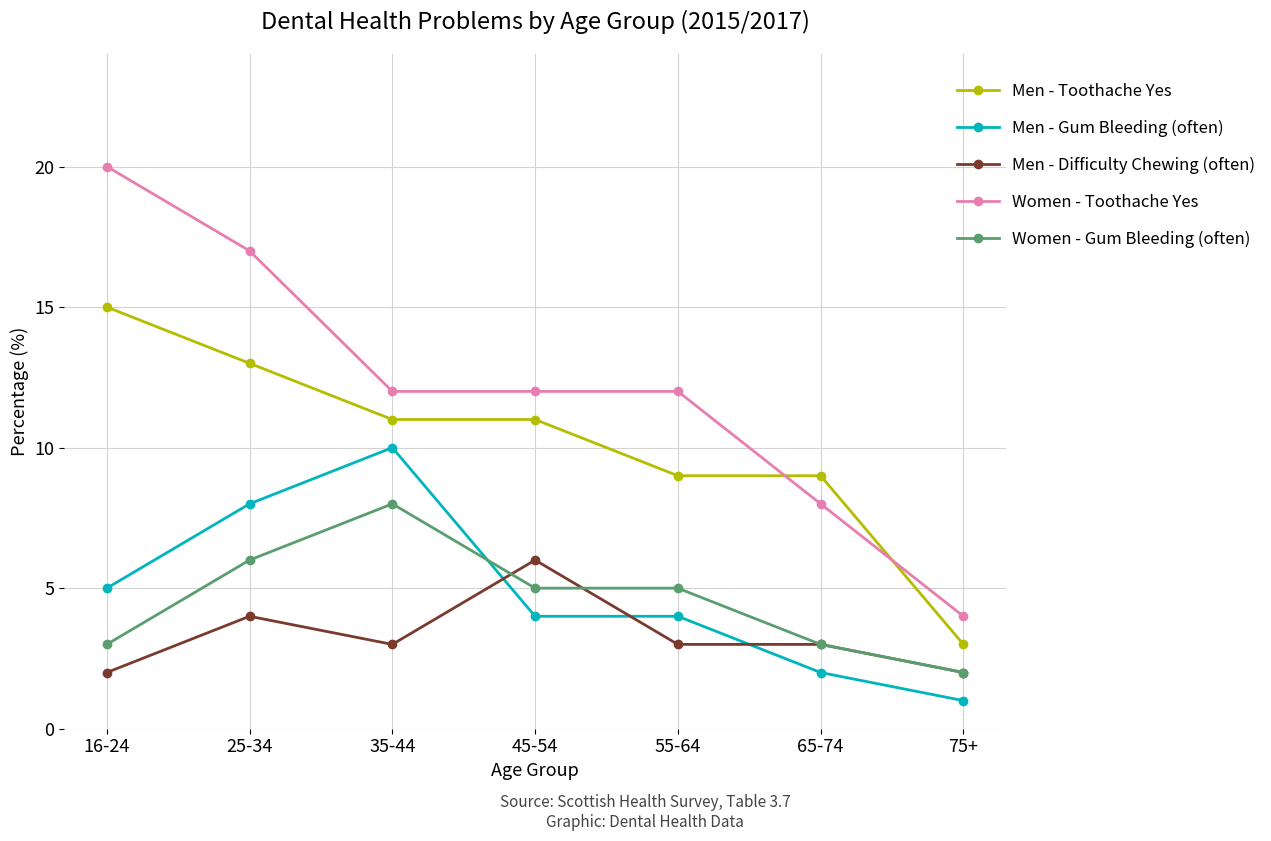

What is the value of the Men - Difficulty Chewing (often) point at the 7th from the left?

2